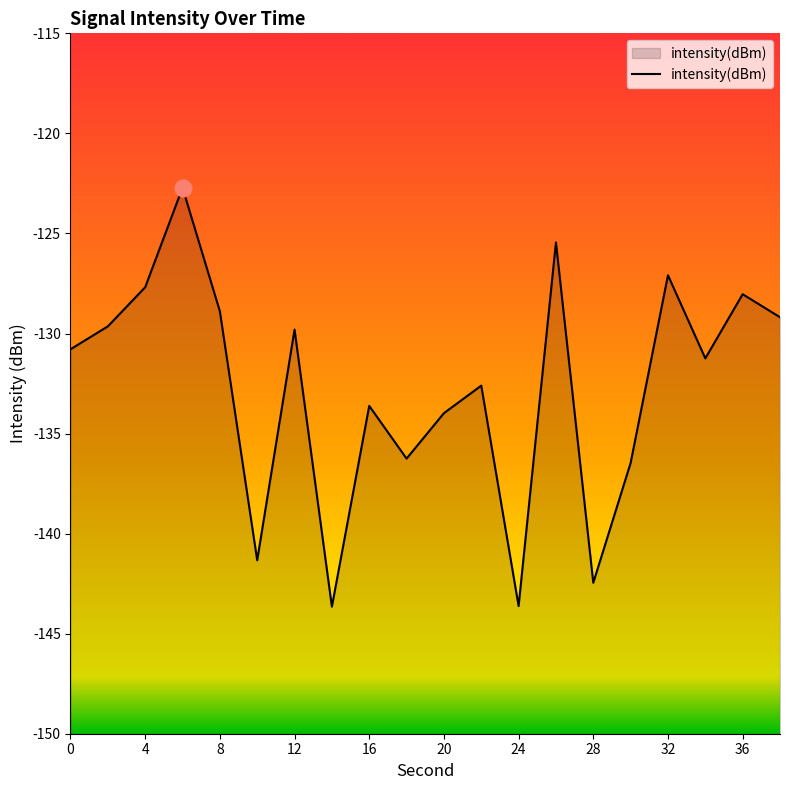

True or false: the data shows -227.2 at 28.

False